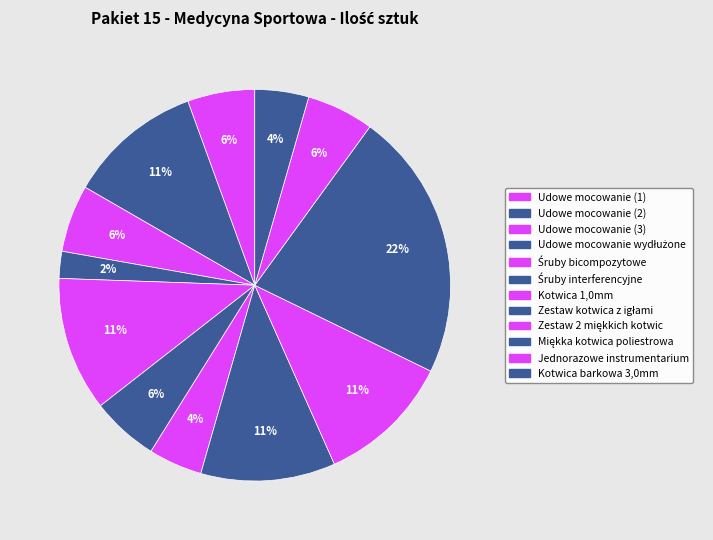

What percentage is NOT represented by Kotwica 1,0mm?

95.6%